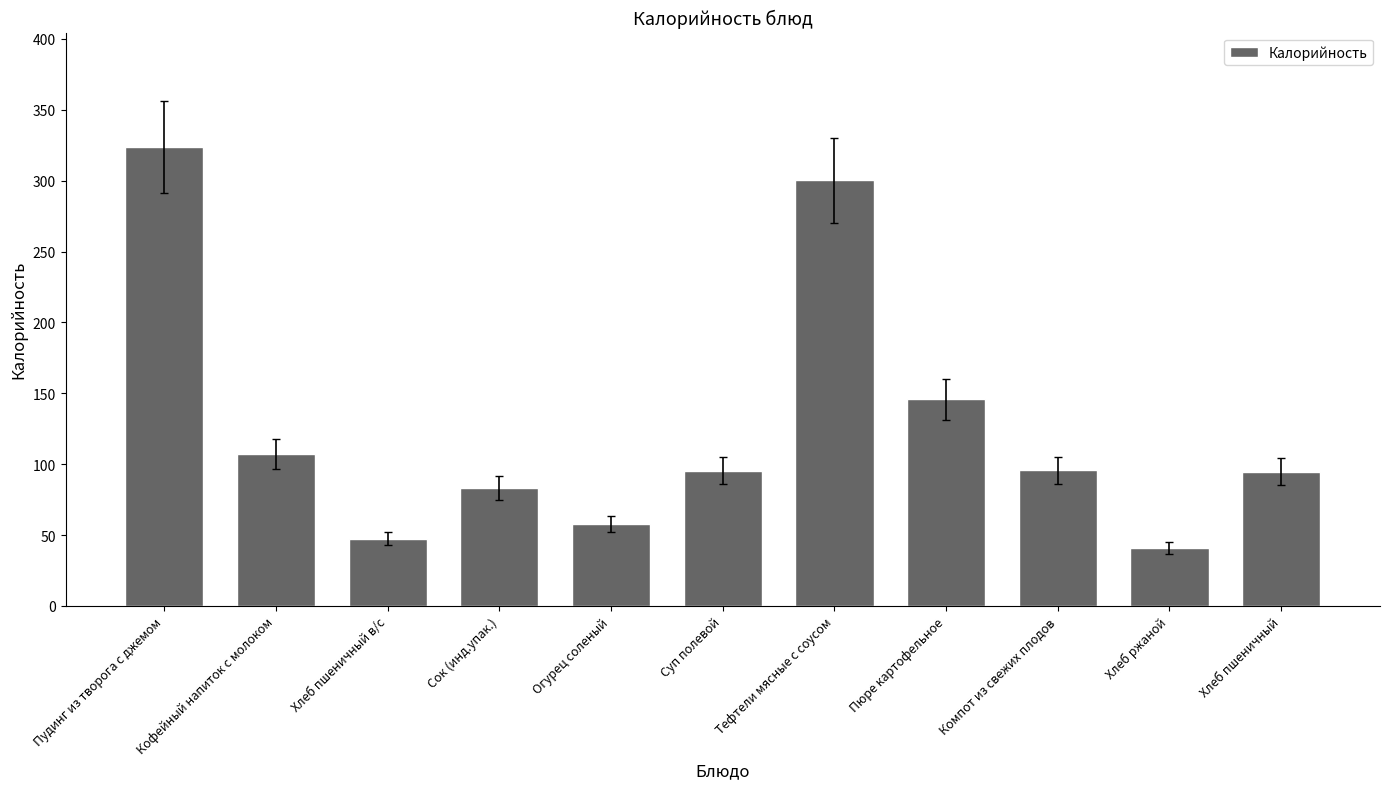

Where is the data nearest to the value 182?

Пюре картофельное